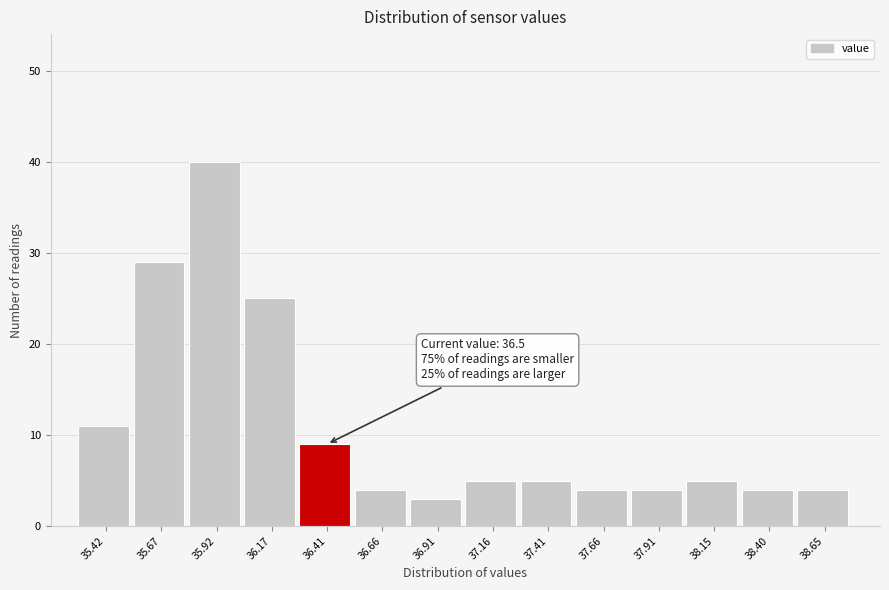

Reading left to right, what are all the values shown in this chart?

35.42=11	35.67=29	35.92=40	36.17=25	36.41=9	36.66=4	36.91=3	37.16=5	37.41=5	37.66=4	37.91=4	38.15=5	38.40=4	38.65=4